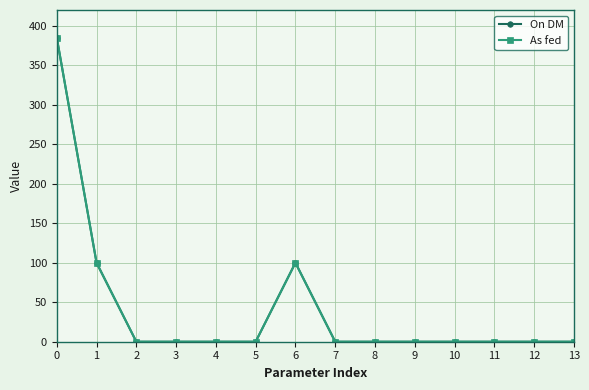

What is the maximum value shown in the chart?

385.0